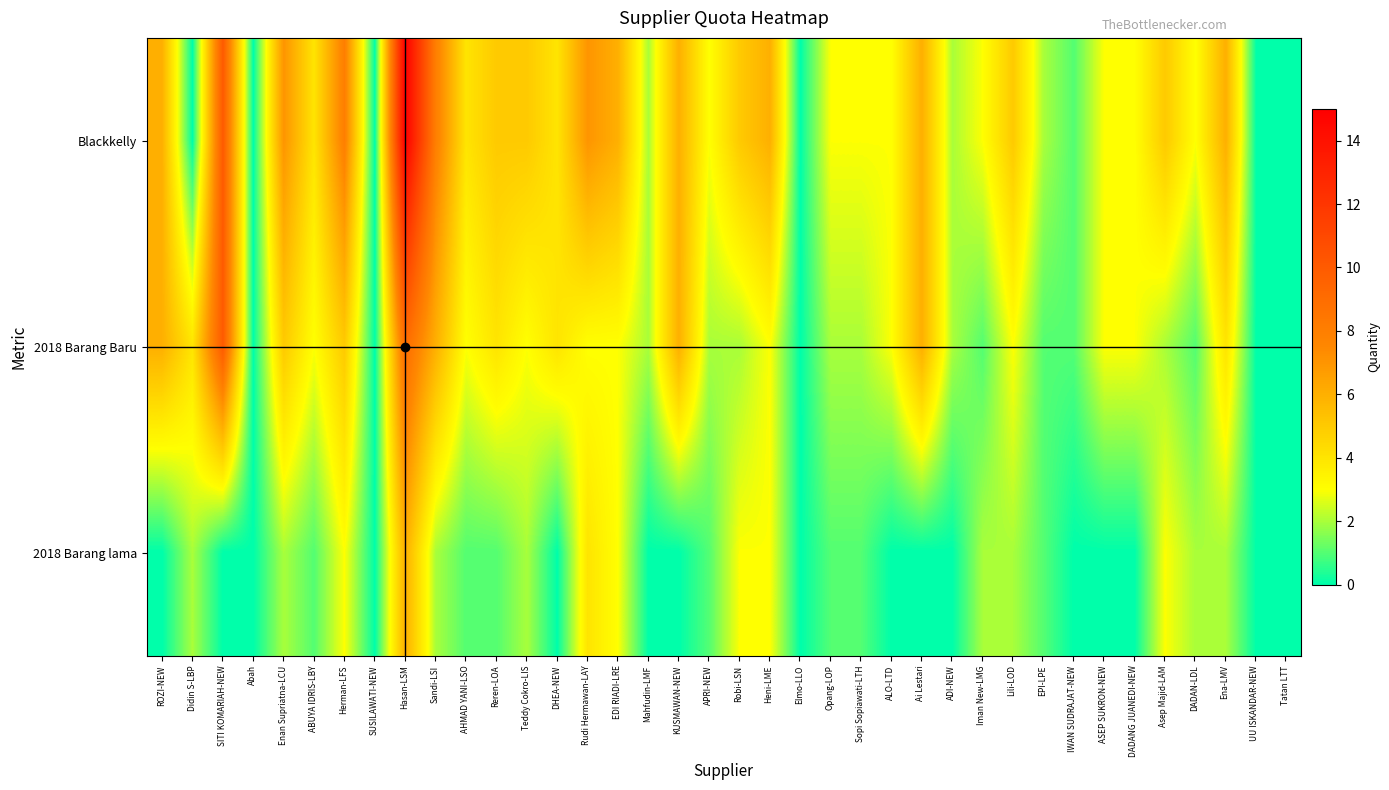

Which has a higher value, DADAN-LDL or KUSMAWAN-NEW?

KUSMAWAN-NEW